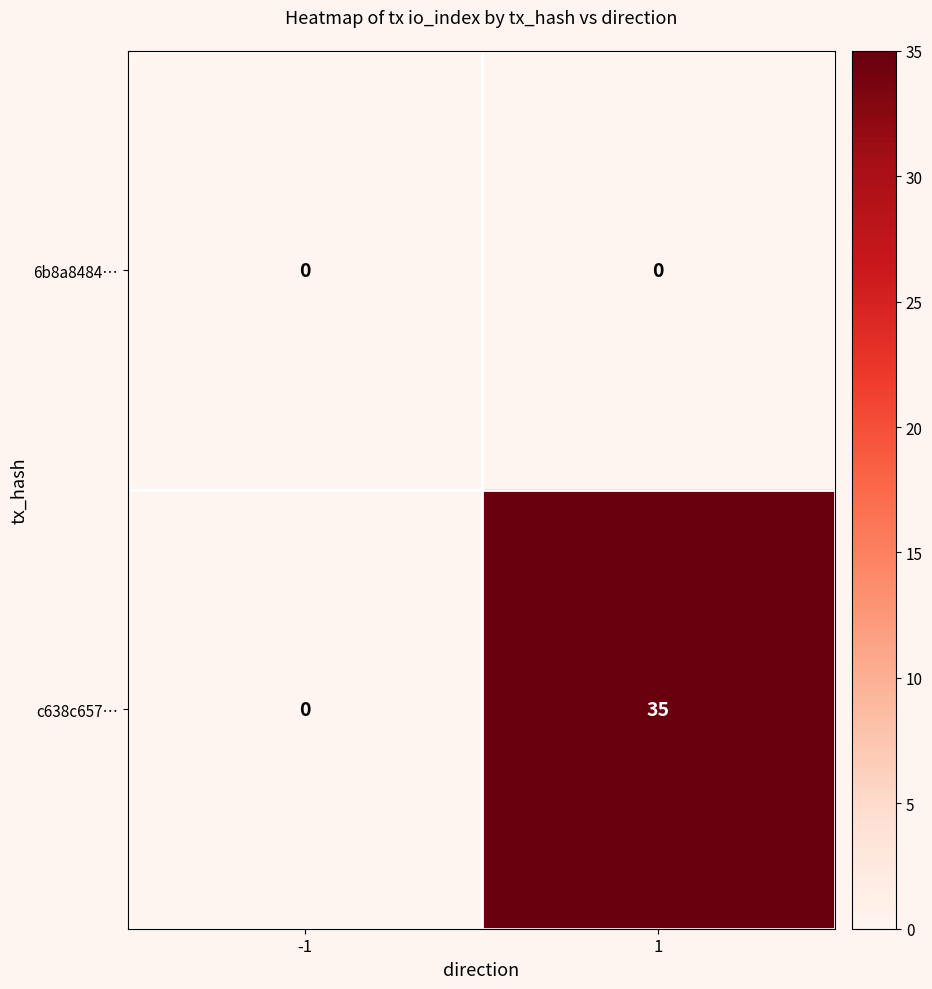

Rank the series by their maximum value, from lowest to highest.

6b8a8484…, c638c657…